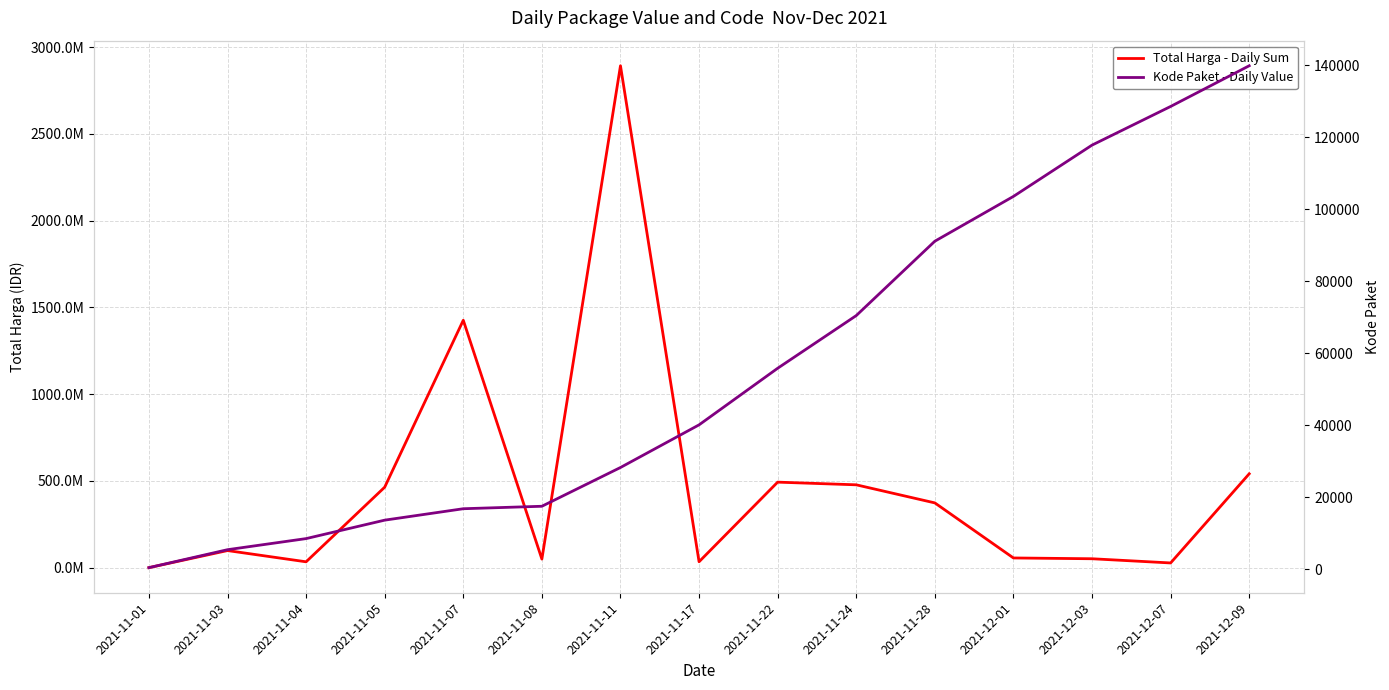

Is it true that Total Harga - Daily Sum equals 2311050763 at 2021-11-07?

False